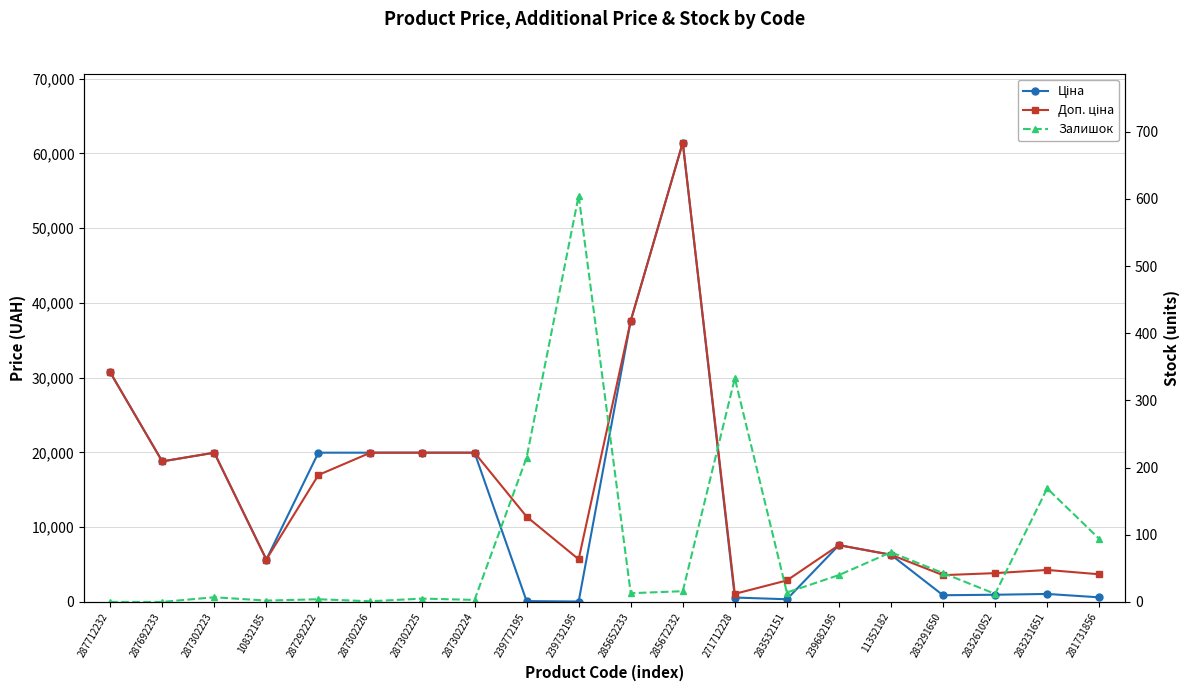

What is the value of the Ціна point at the 16th from the left?

6308.8